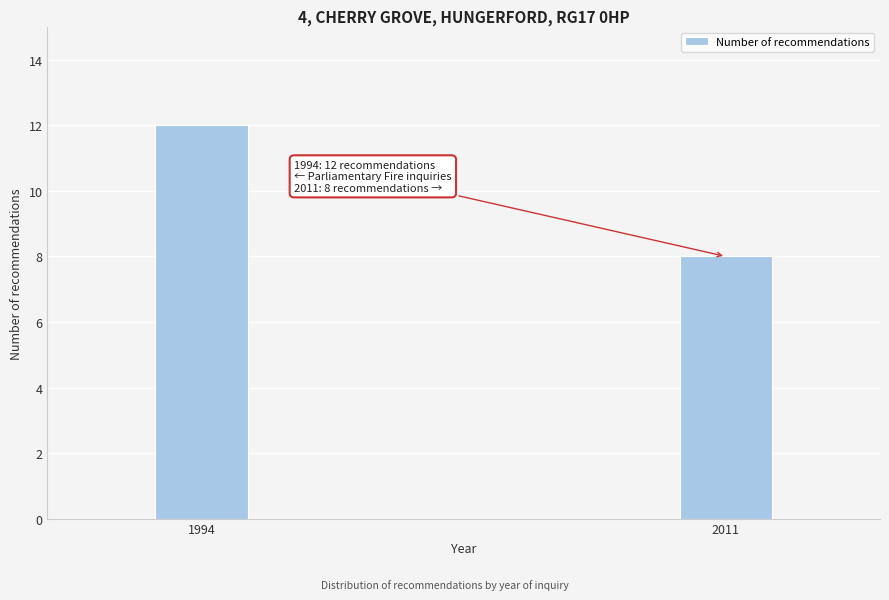

Reading right to left, transcribe all the data shown in this chart.

8	12